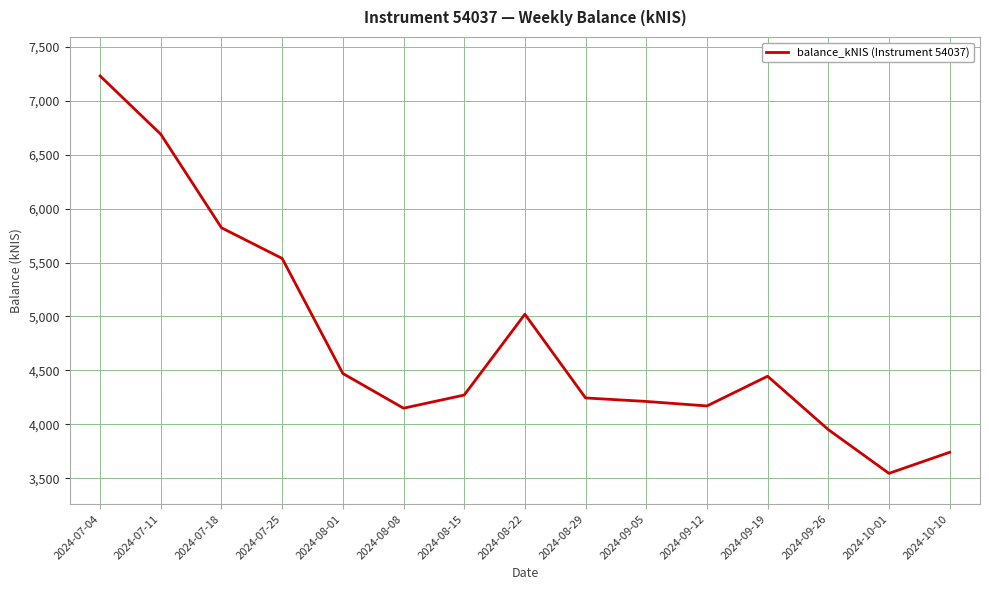

Which label corresponds to the largest value in the chart?

2024-07-04